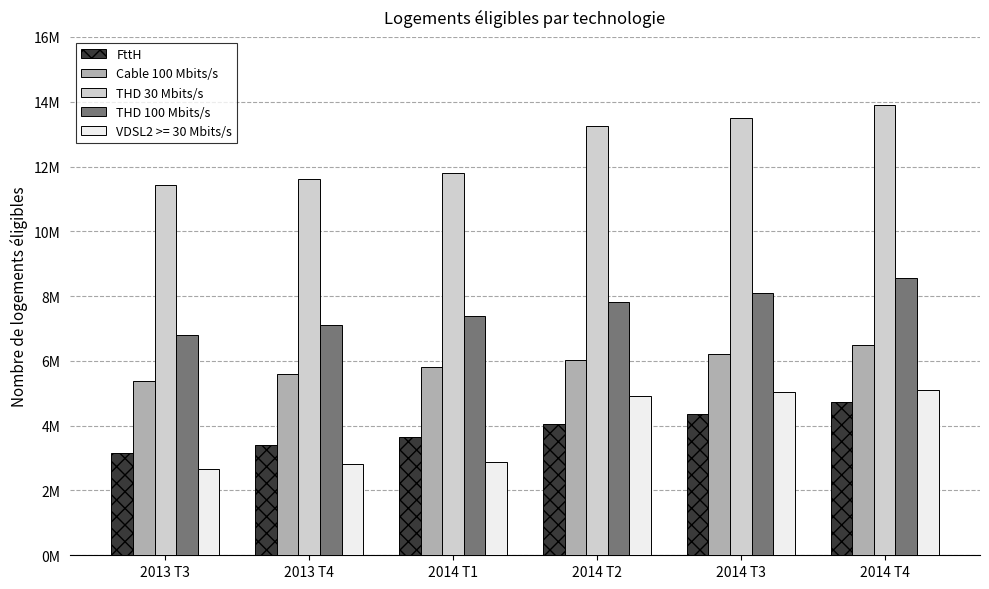

Which category has the lowest value across all series?

2013 T3